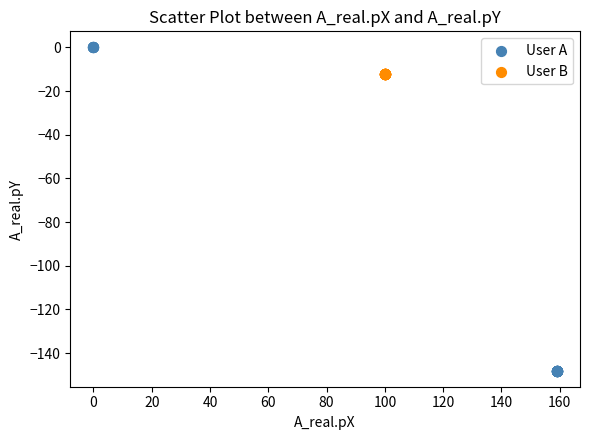

What are all the series names shown in the legend?

User A, User B